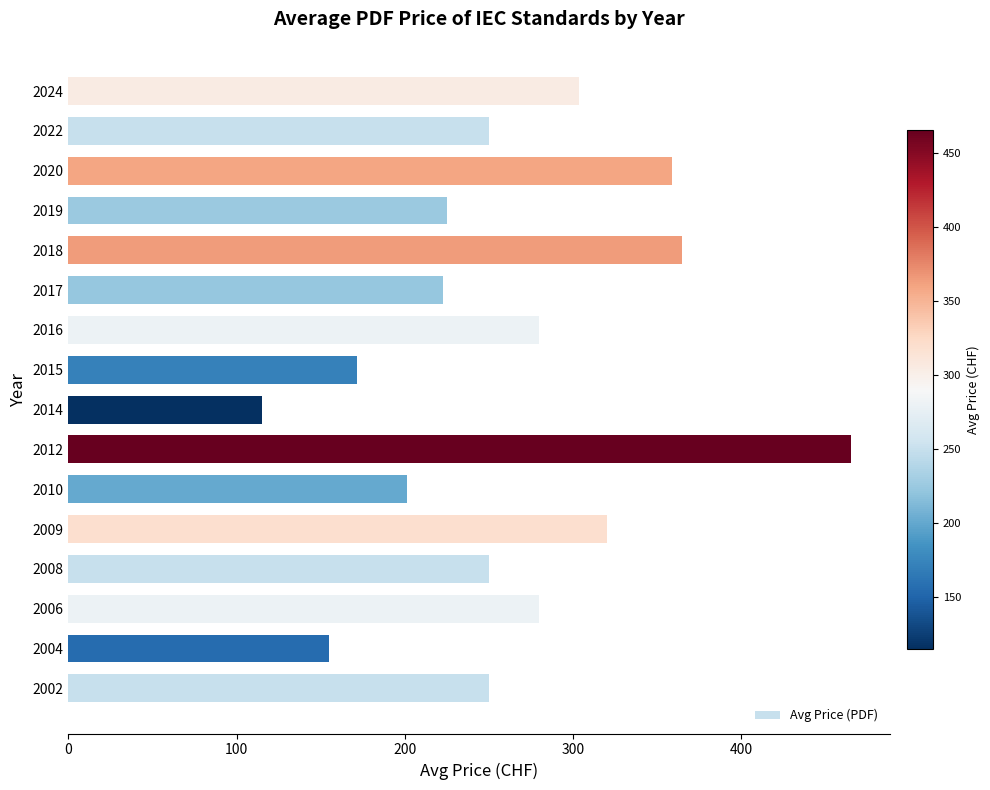

Reading bottom to top, transcribe all the data shown in this chart.

250.0	155.0	280.0	250.0	320.0	201.0	465.0	115.0	171.7	280.0	222.5	365.0	225.0	358.8	250.0	303.7